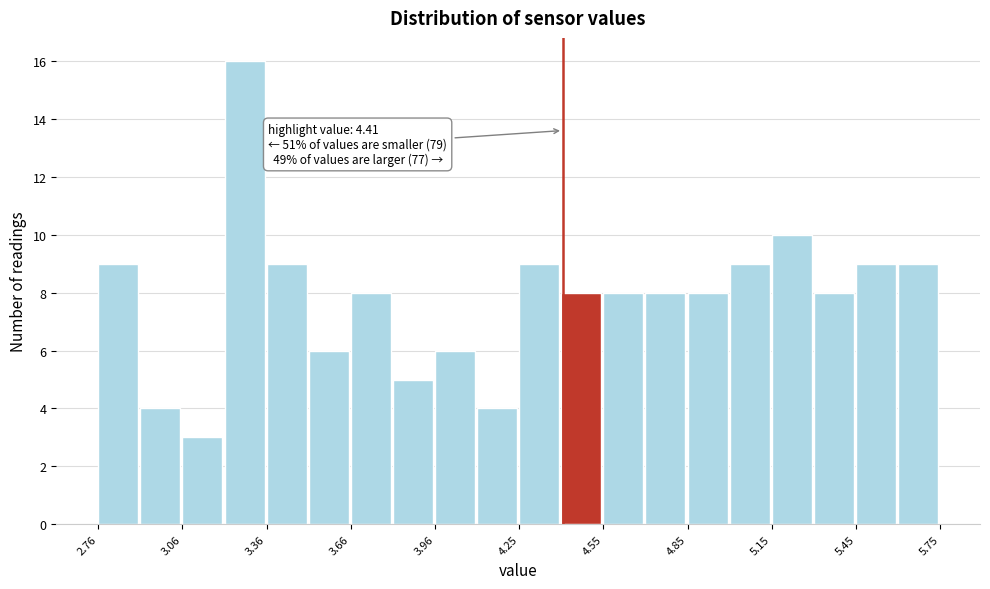

Around what value on the x-axis is the tallest bar? Give the approximate position of its centre, as read against the axis.

3.30